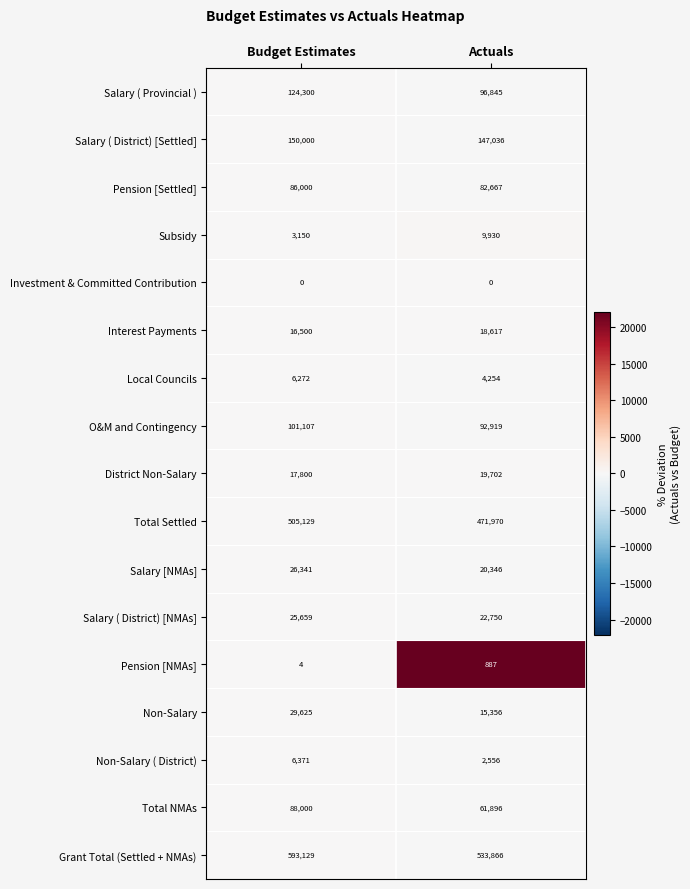

Rank the categories by Interest Payments value from highest to lowest.

Actuals, Budget Estimates